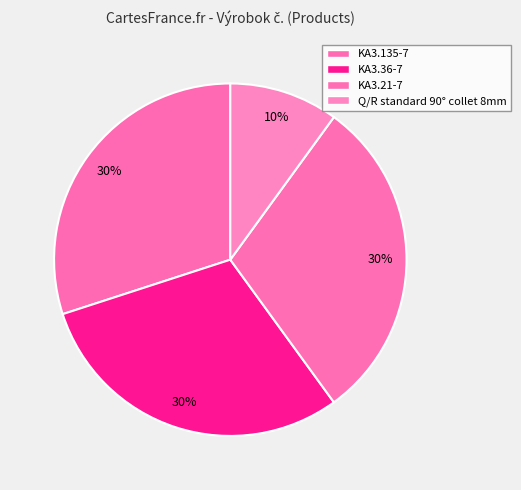

Is Q/R standard 90° collet 8mm the majority of the pie?

No